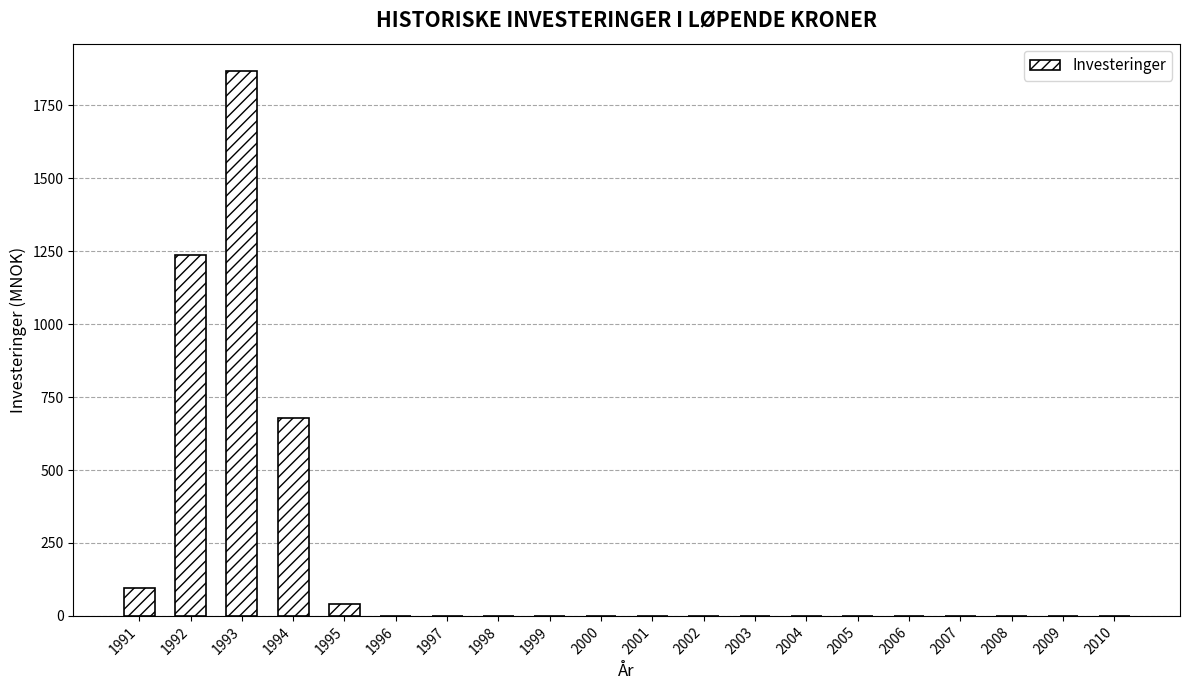

What is the sum of all values?

3921.7